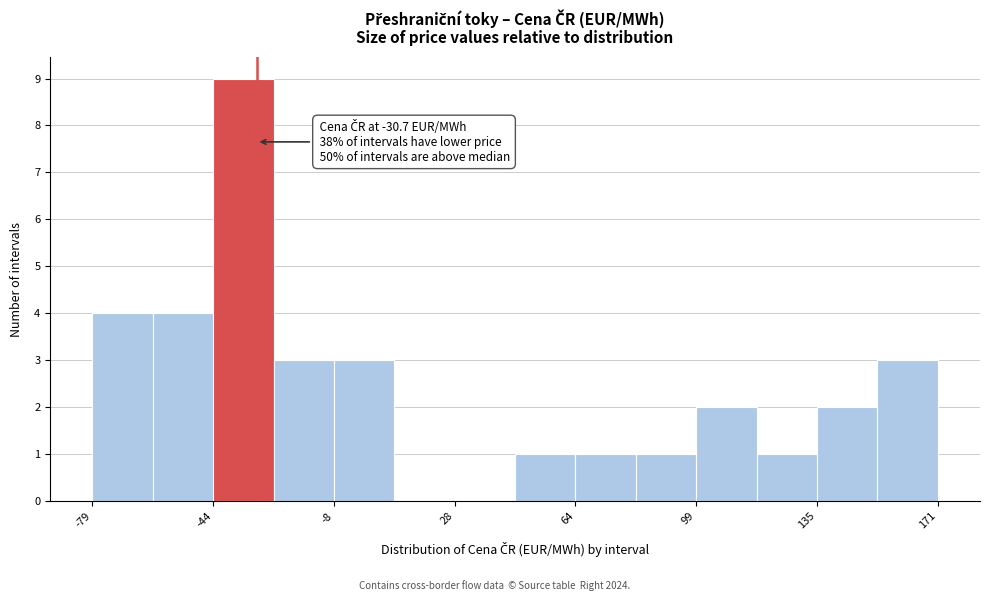

Read against the x-axis, roughly where is the centre of the tallest bar?

-35